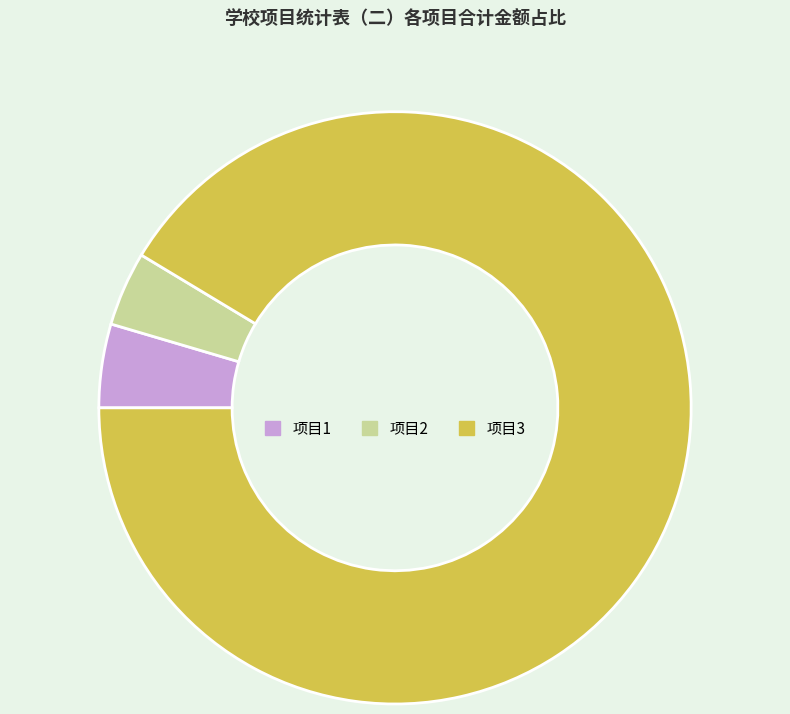

Between 项目1 and 项目2, which is larger?

项目1